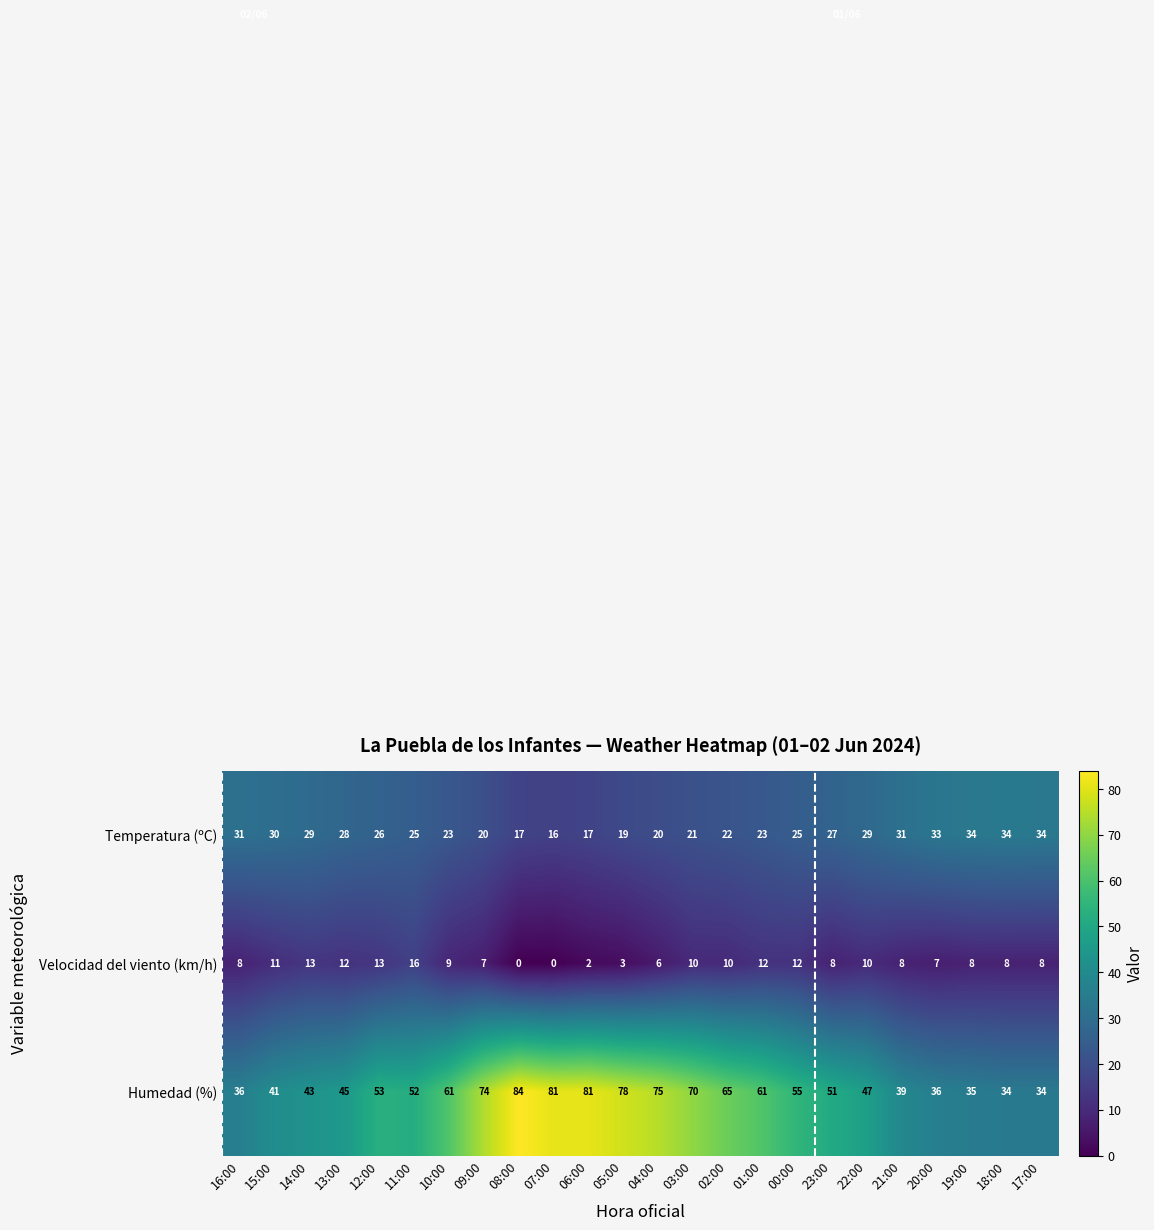

What is the maximum value for Velocidad del viento (km/h)?

16